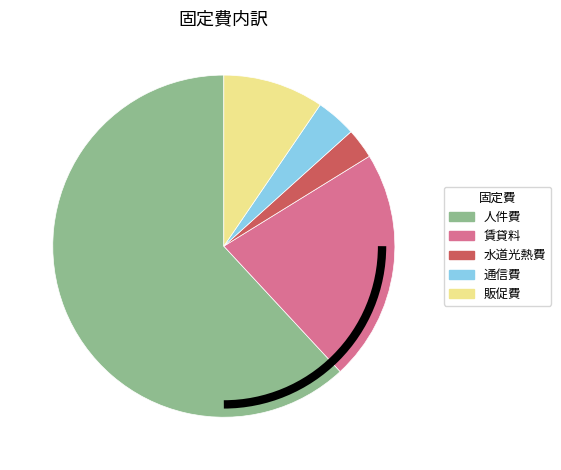

Is there any slice that represents more than half of the pie?

Yes